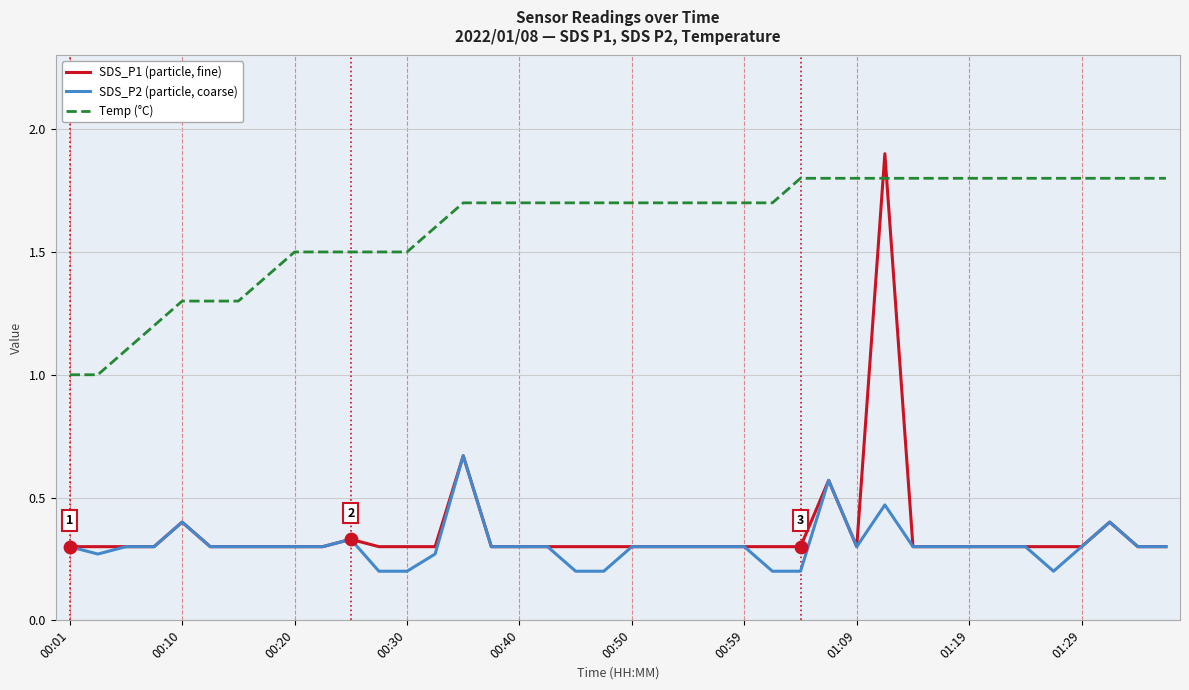

What is the maximum value shown in the chart?

1.9